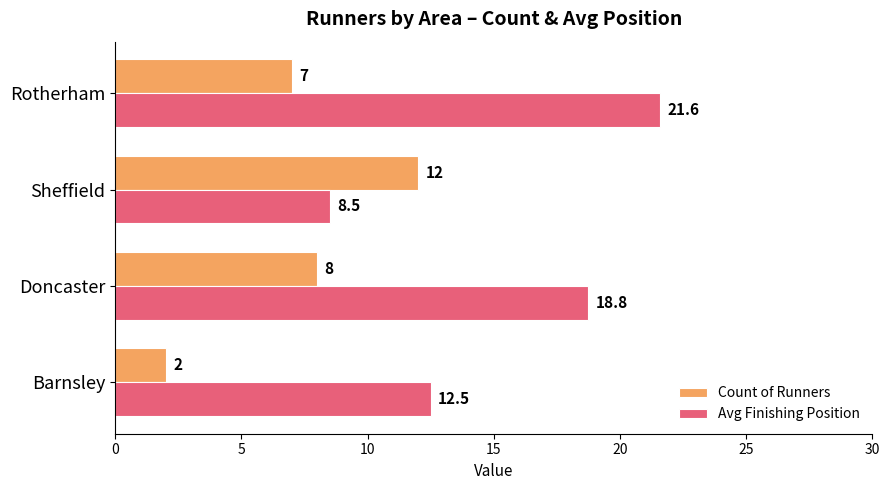

Is it true that Avg Finishing Position equals 12.5 at Barnsley?

True